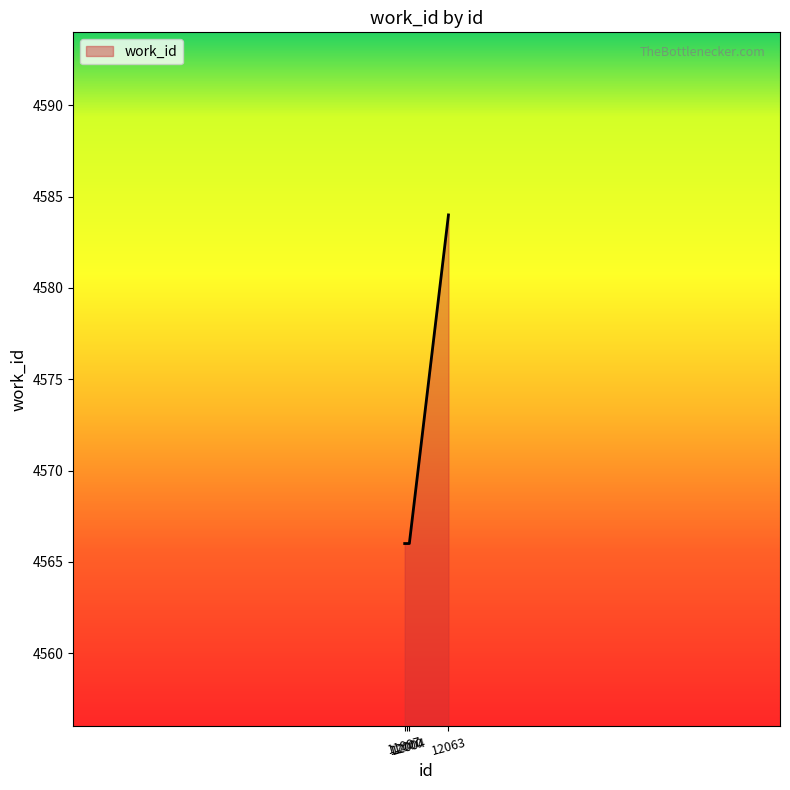

What is the smallest value displayed?

4566